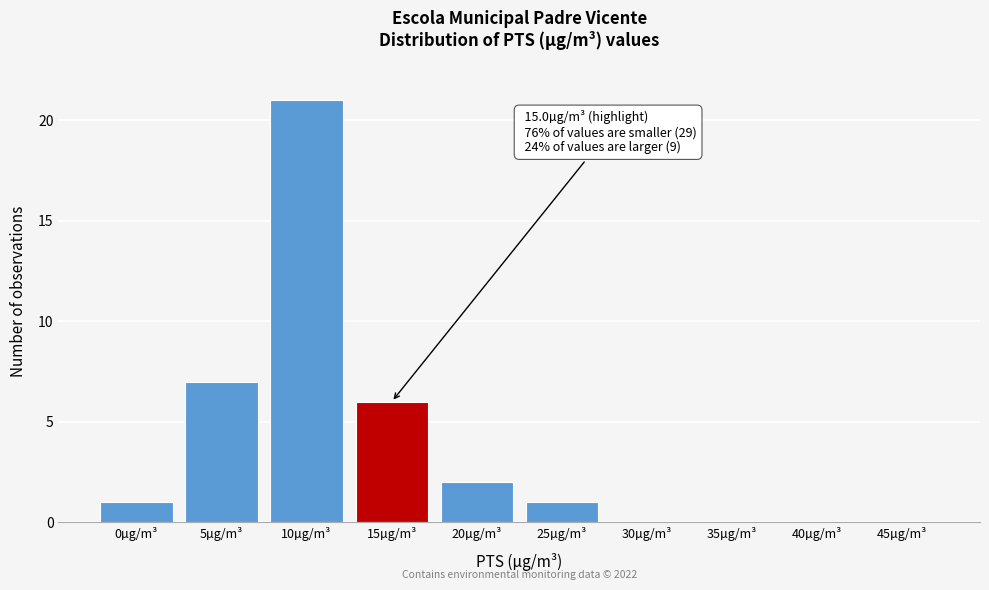

Reading left to right, list all the values displayed in this chart.

0µg/m³=1	5µg/m³=7	10µg/m³=21	15µg/m³=6	20µg/m³=2	25µg/m³=1	30µg/m³=0	35µg/m³=0	40µg/m³=0	45µg/m³=0